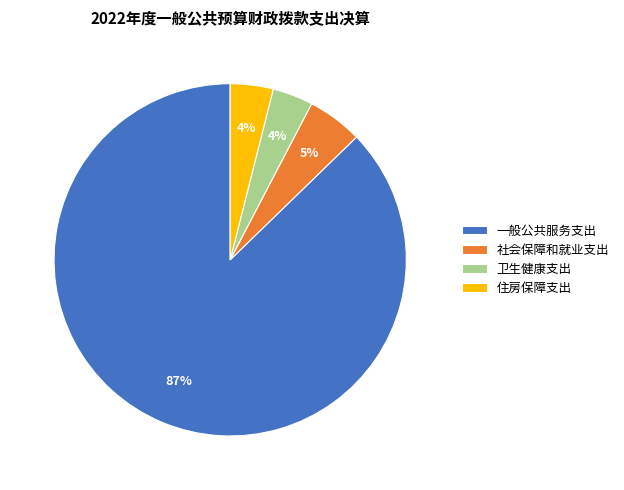

Which category has the biggest portion of the pie?

一般公共服务支出